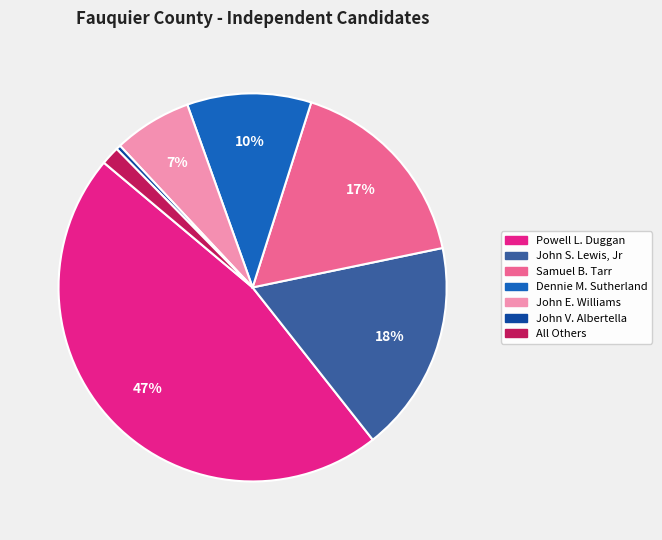

Which category has the smallest portion of the pie?

John V. Albertella